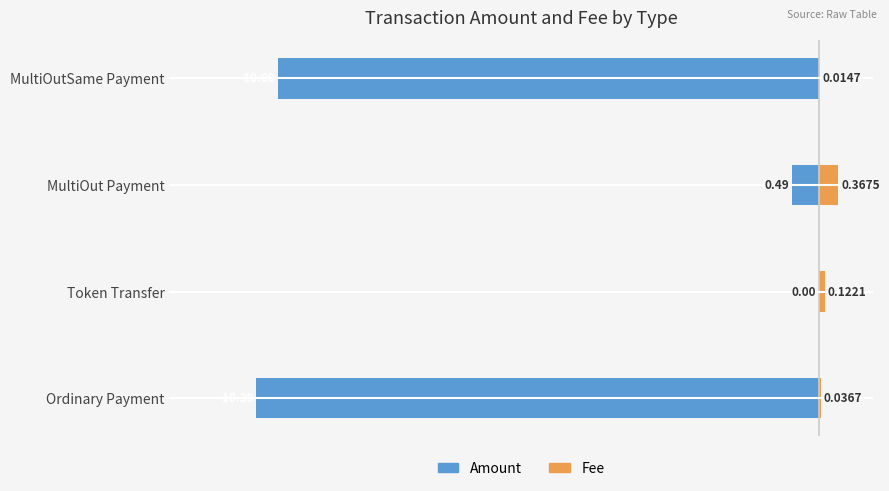

Reading left to right, transcribe all the data shown in this chart.

Amount: -10.4	0.0	-0.5	-10.0
Fee: 0.0	0.1	0.4	0.0